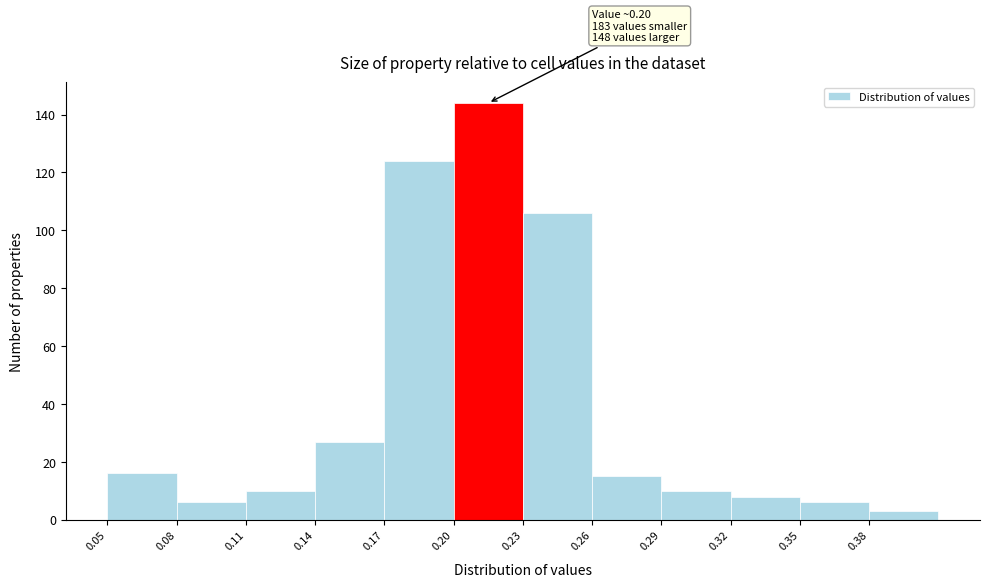

Which range on the x-axis has the tallest bar?

0.20 to 0.23